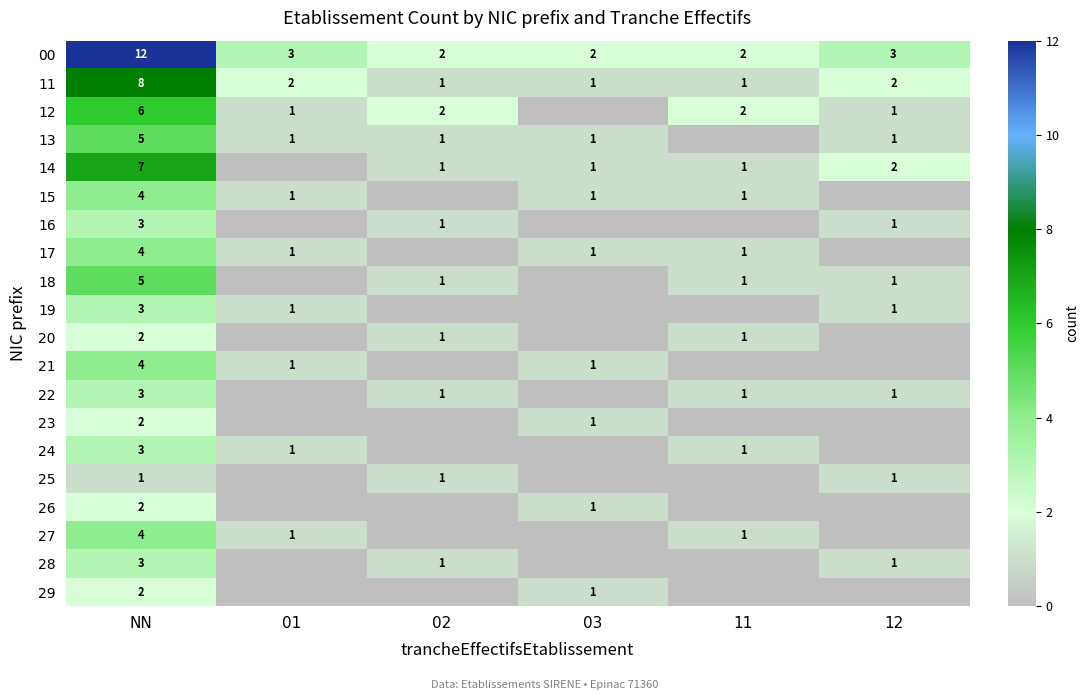

What is the sum of the 13 values at 12 and NN?

6